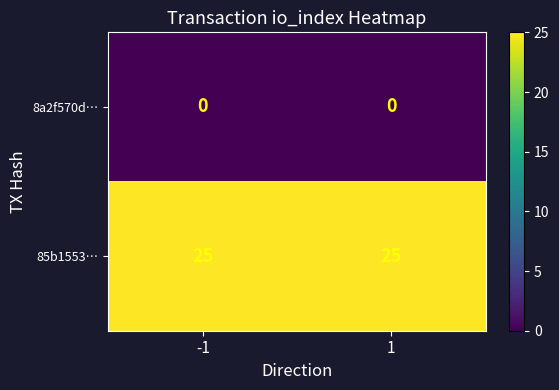

Reading left to right, transcribe all the data shown in this chart.

8a2f570d…: 0	0
85b1553…: 25	25